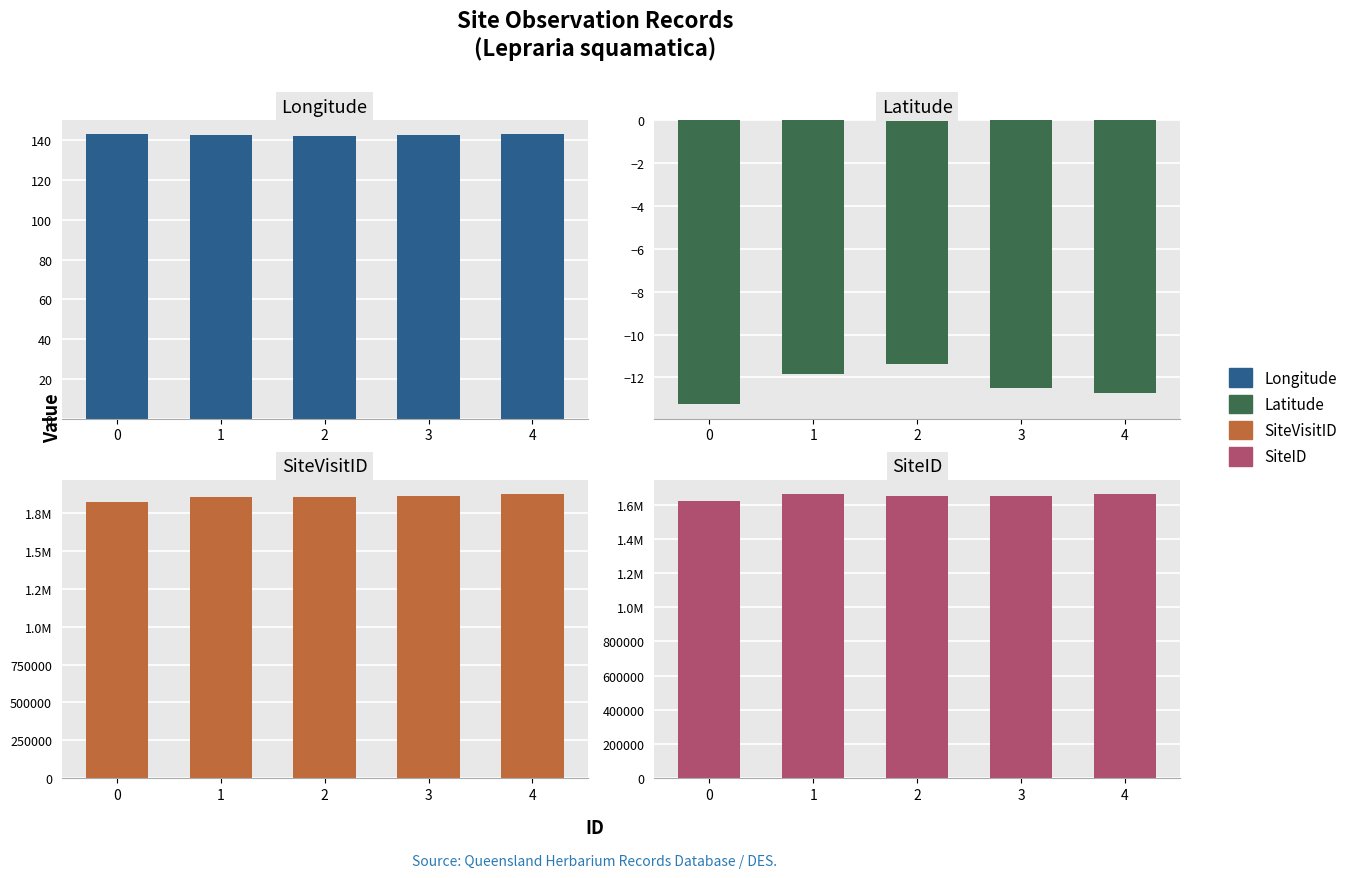

What is the spread (max minus min) of values at 0?

1820530.3